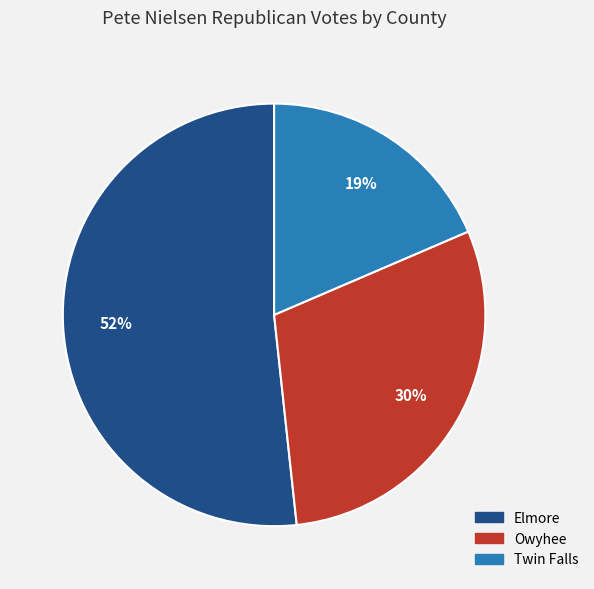

Rank the categories by value from highest to lowest.

Elmore, Owyhee, Twin Falls